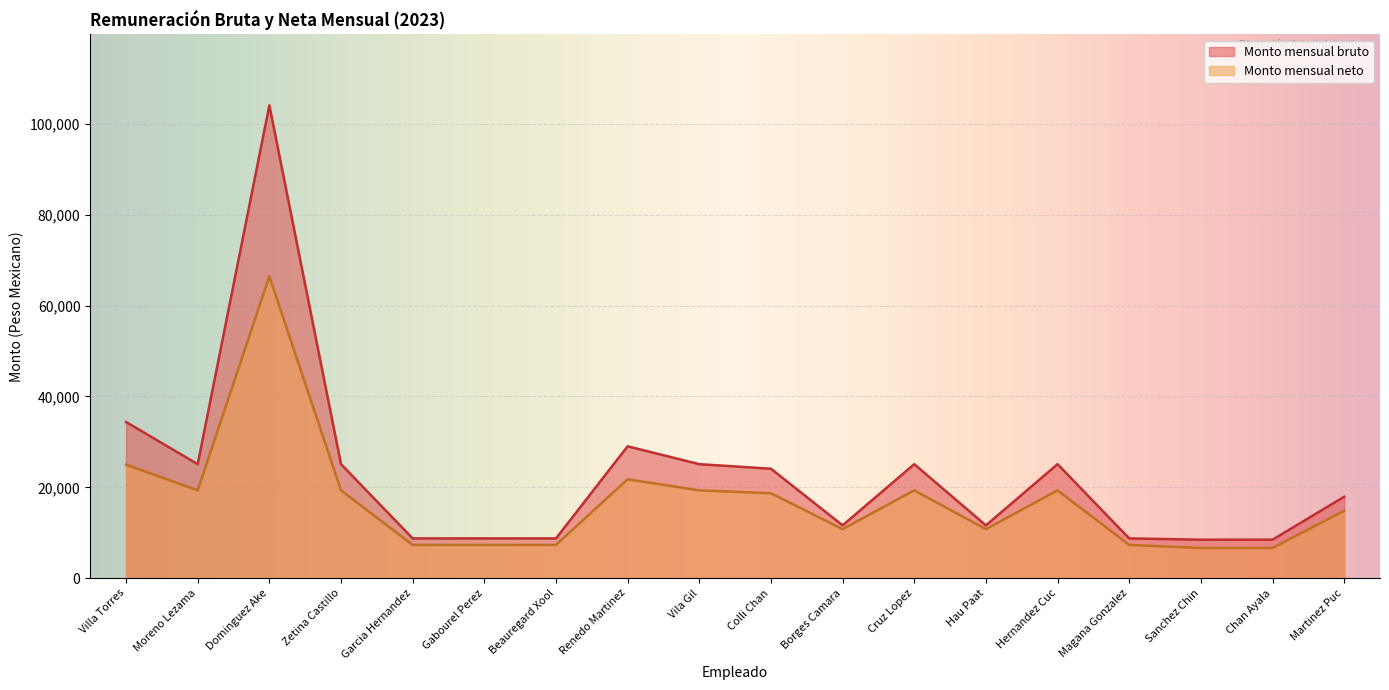

How many interior local peaks does the Monto mensual neto series have?

4